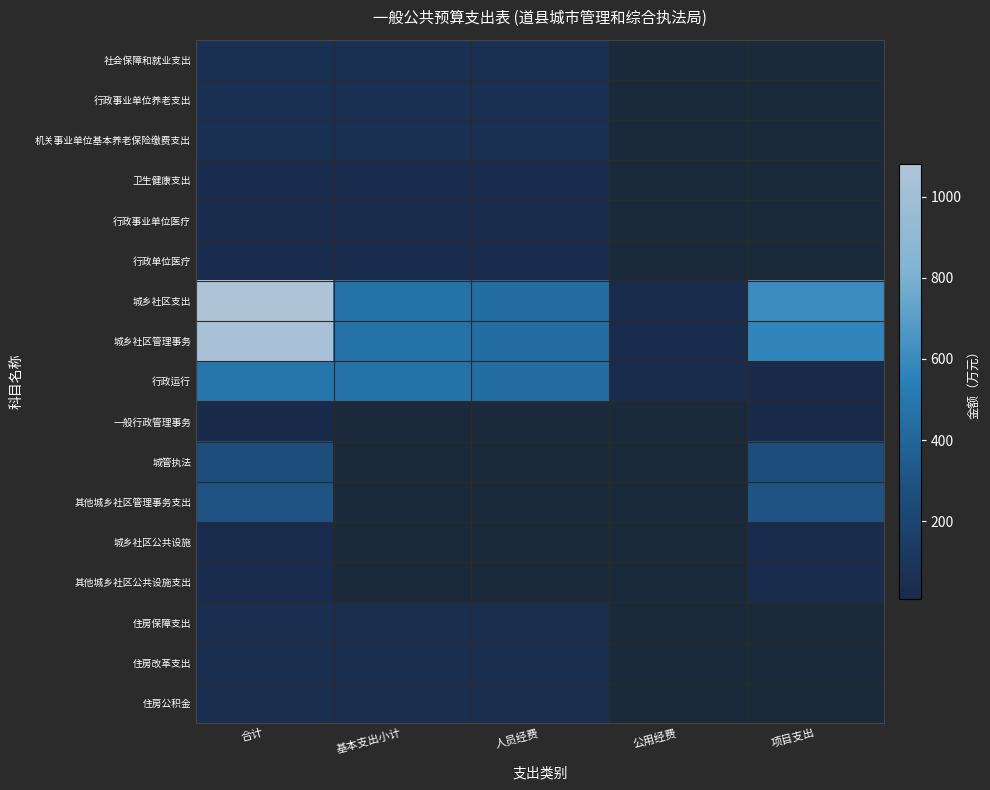

At how many categories does at least one series exceed 136?

4